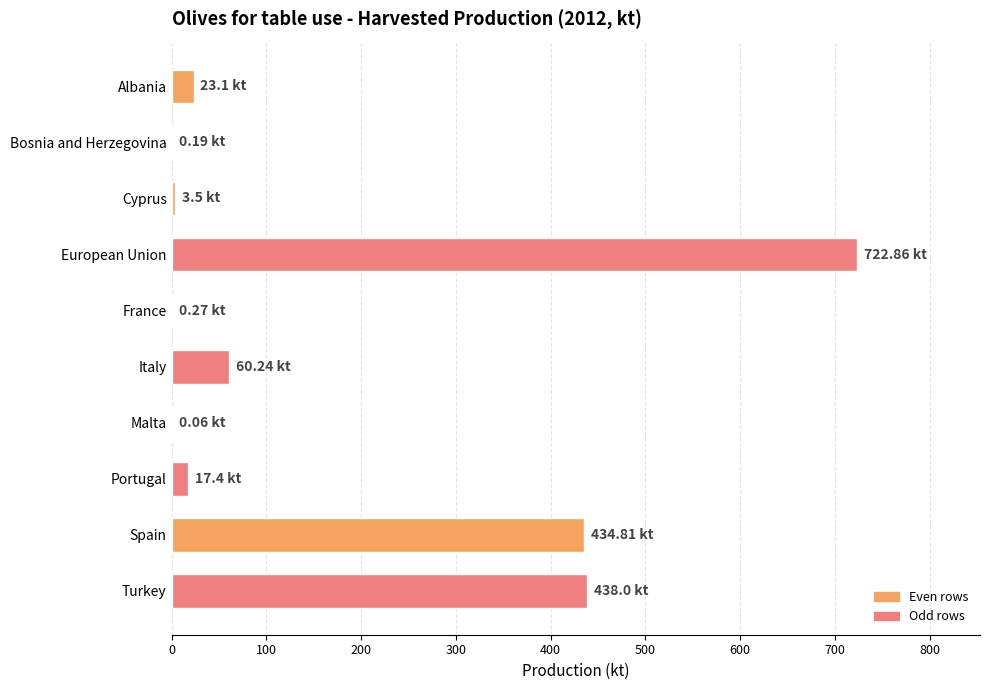

Which label corresponds to the largest value in the chart?

European Union